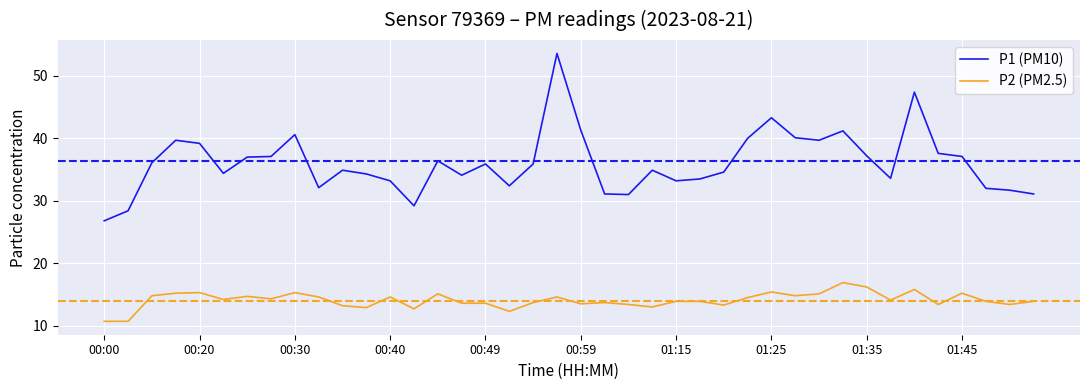

What is the sum of all P2 (PM2.5) values?

563.4